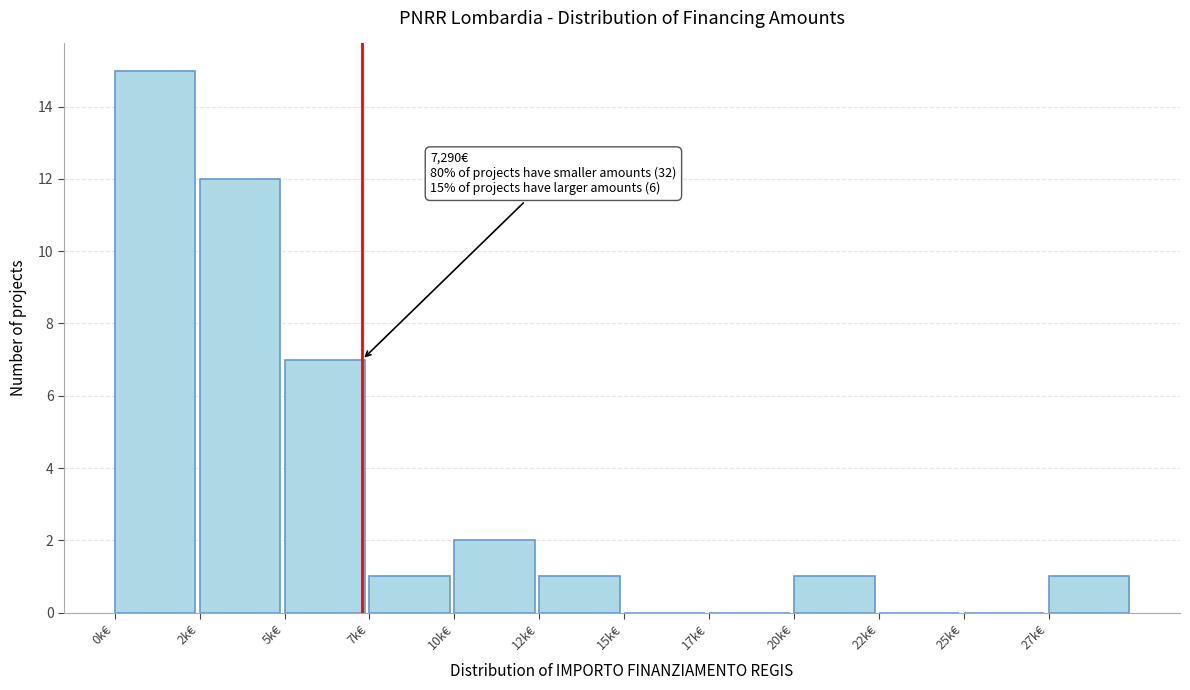

Reading right to left, extract all data points from this chart.

27k€=1	25k€=0	22k€=0	20k€=1	17k€=0	15k€=0	12k€=1	10k€=2	7k€=1	5k€=7	2k€=12	0k€=15